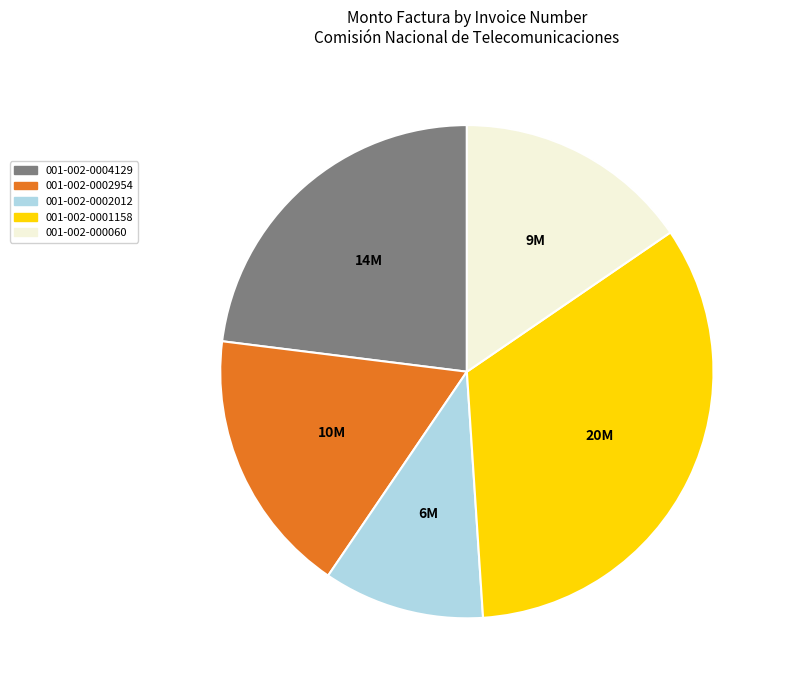

What is the ratio of the value at 001-002-0001158 to the value at 001-002-0002954?

1.9